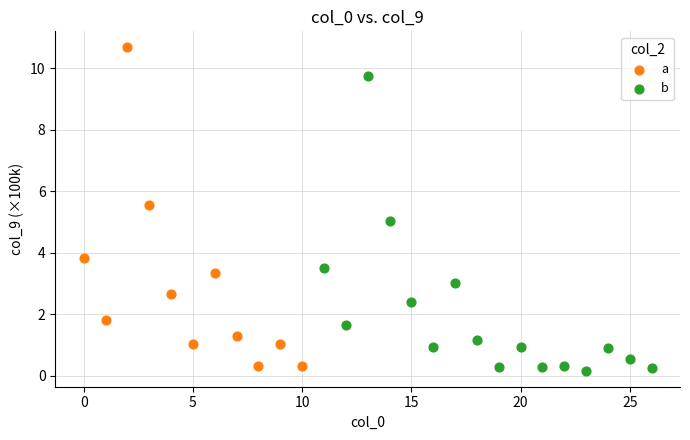

Which series reaches the maximum Y coordinate?

a